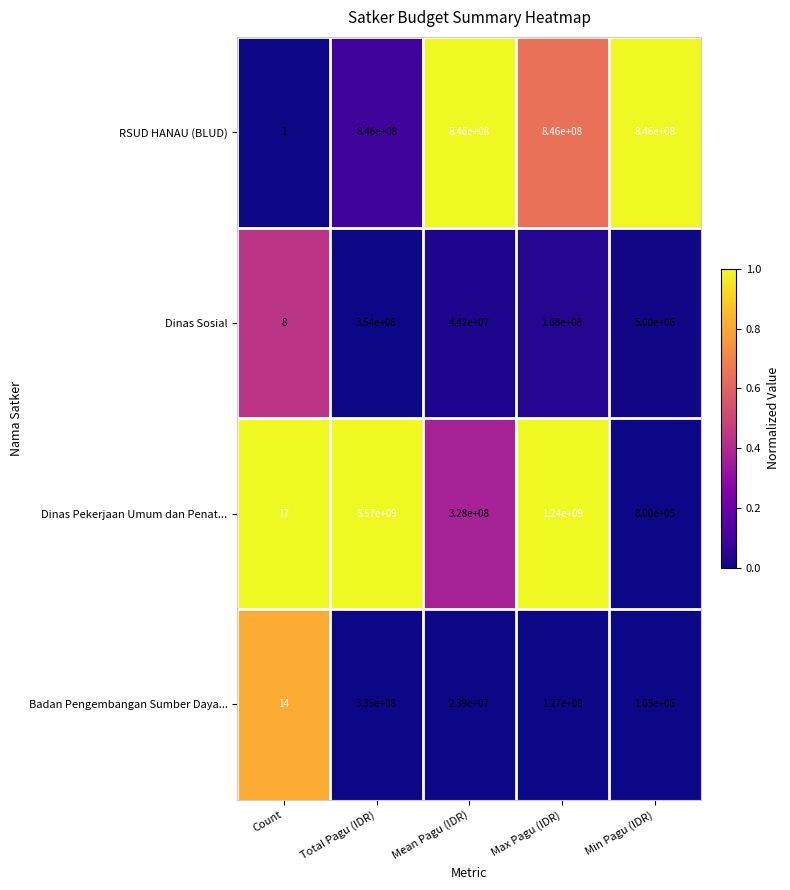

Reading left to right, transcribe all the data shown in this chart.

RSUD HANAU (BLUD): 1	846000000	846000000	846000000	846000000
Dinas Sosial: 8	354000000	44200000	168000000	5000000
Dinas Pekerjaan Umum dan Penat...: 17	5570000000	328000000	1240000000	800000
Badan Pengembangan Sumber Daya...: 14	335000000	23900000	127000000	1650000